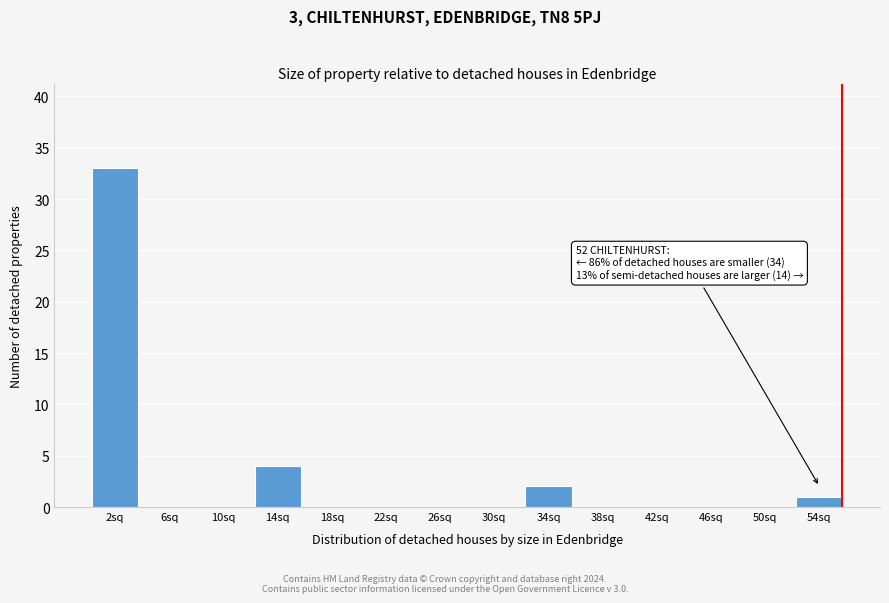

Between 14sq and 54sq, which is larger?

14sq